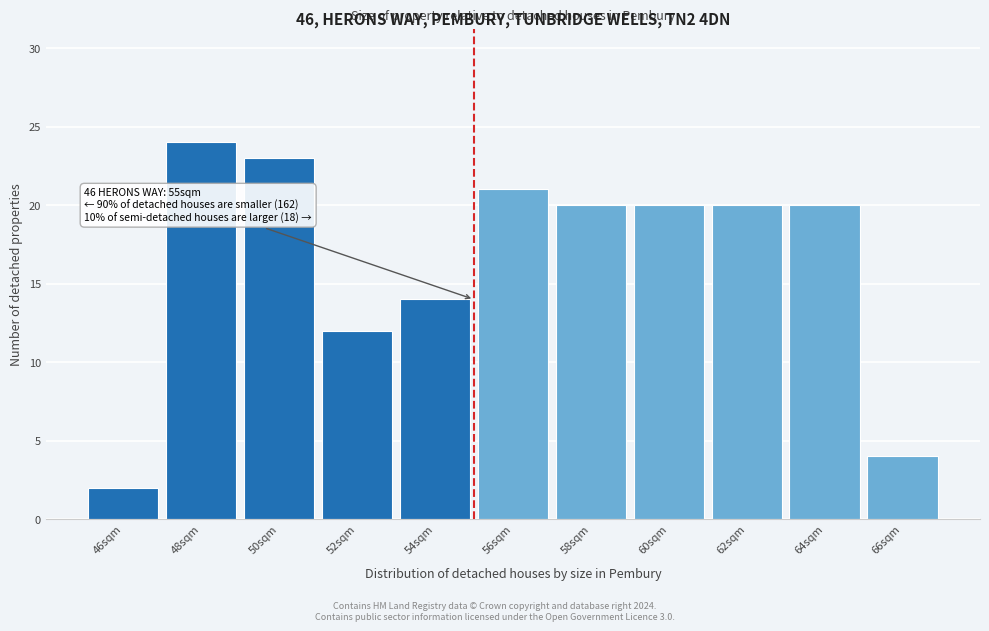

Reading right to left, list all the values displayed in this chart.

66sqm=4	64sqm=20	62sqm=20	60sqm=20	58sqm=20	56sqm=21	54sqm=14	52sqm=12	50sqm=23	48sqm=24	46sqm=2